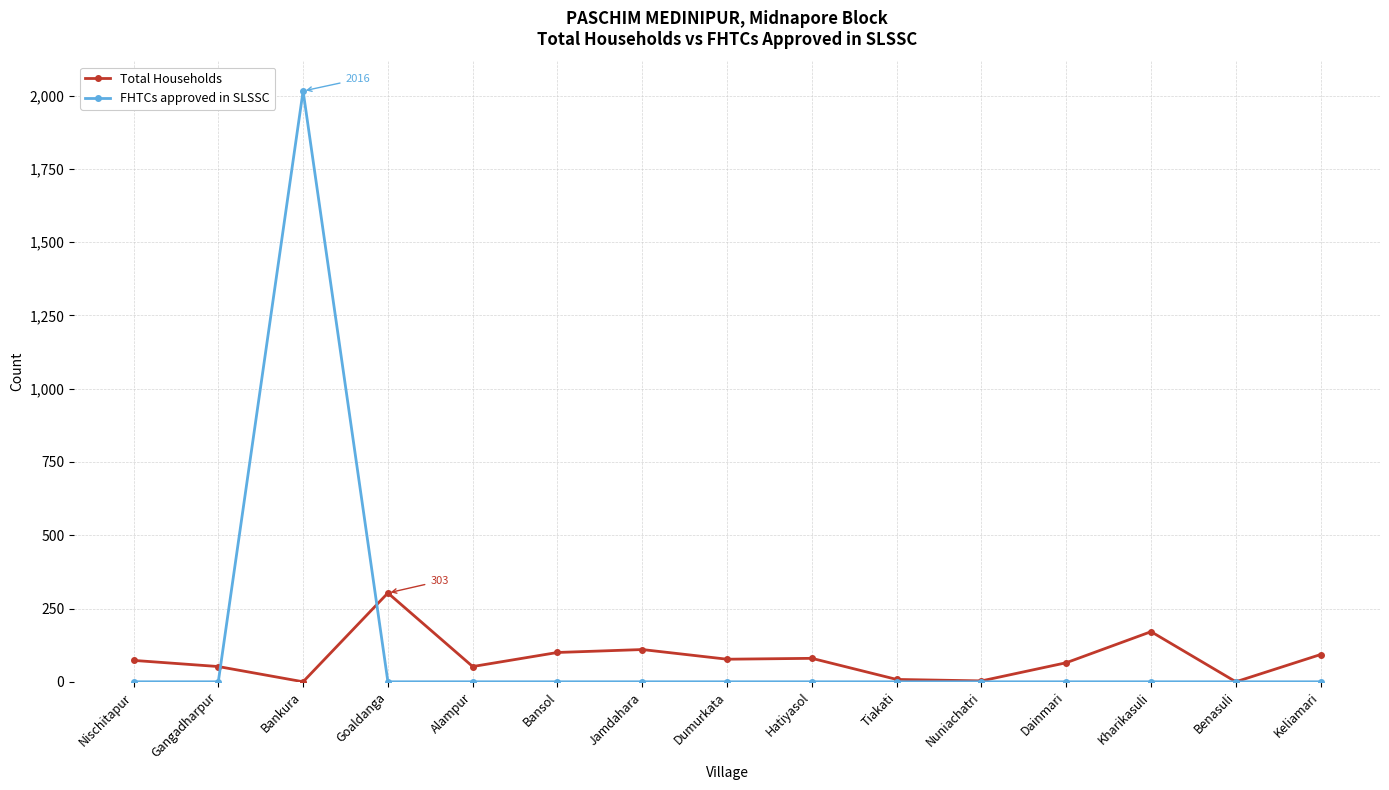

True or false: Total Households and FHTCs approved in SLSSC cross at least once.

True